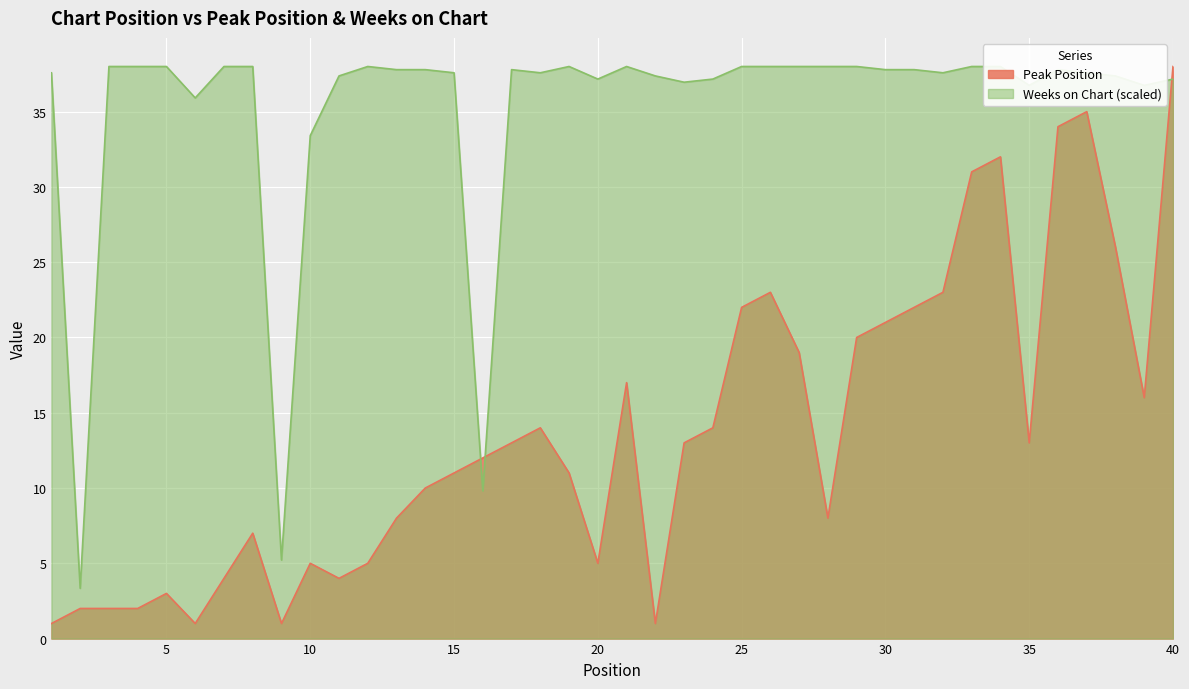

Rank the series by their average value, from lowest to highest.

Peak Position, Weeks on Chart